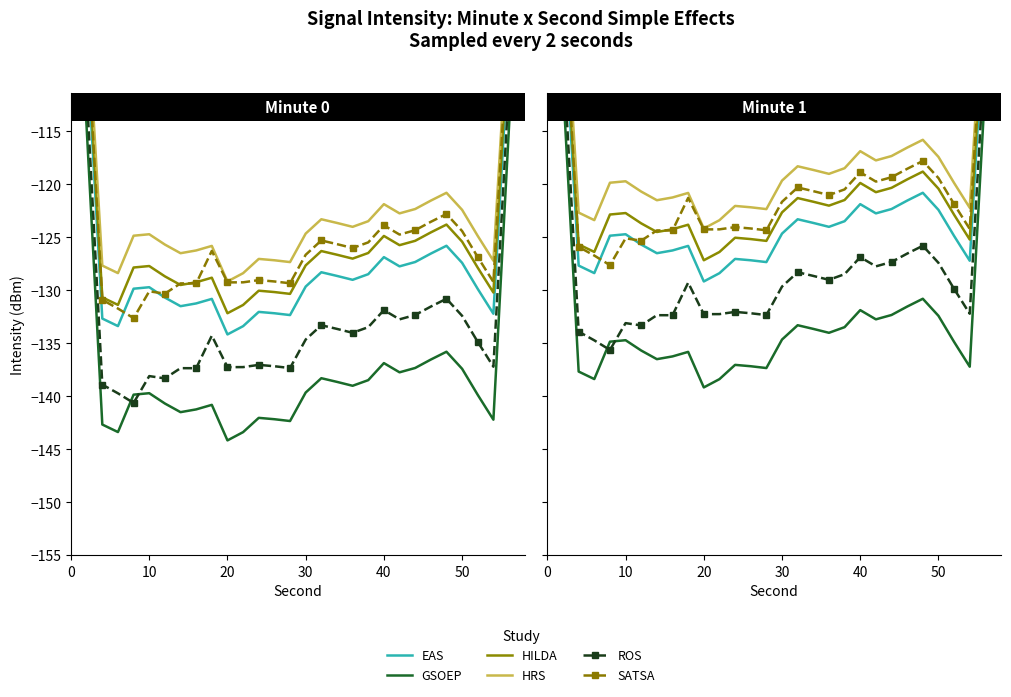

What is the total value across all series at 0?

-469.6